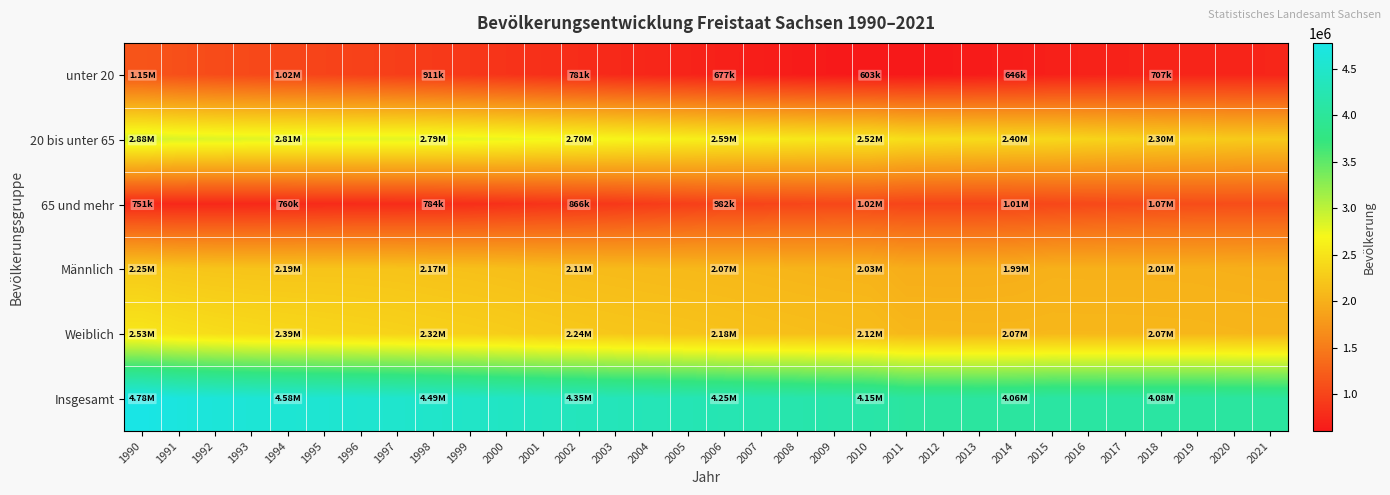

How many data points does each series have?

32